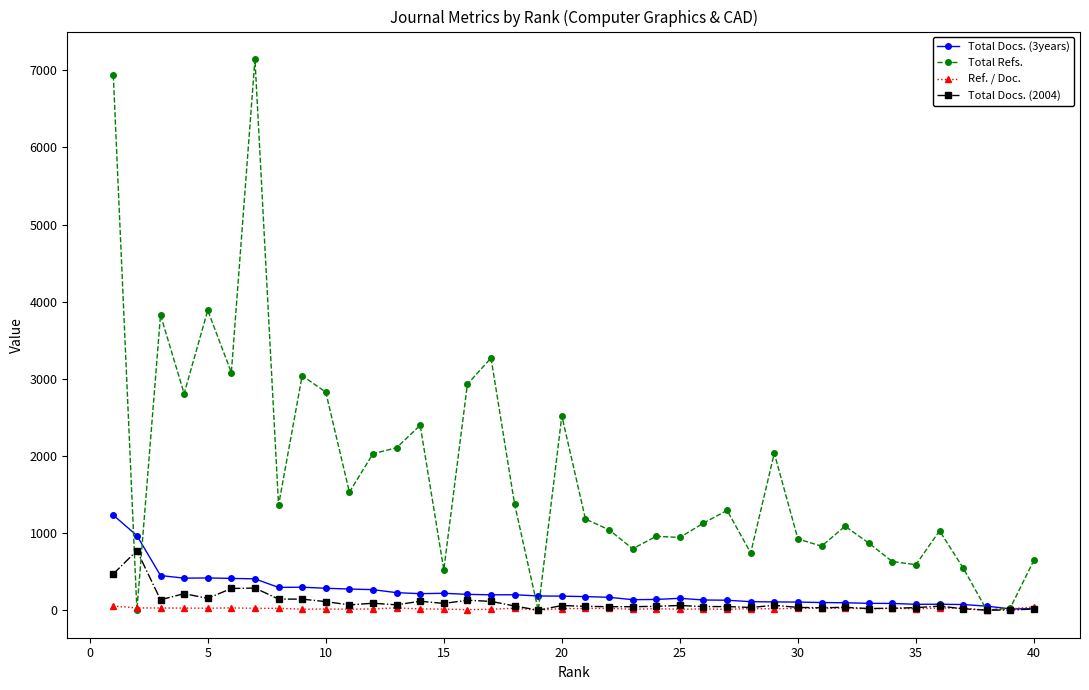

Which series has the largest range (max minus min)?

Total Refs.